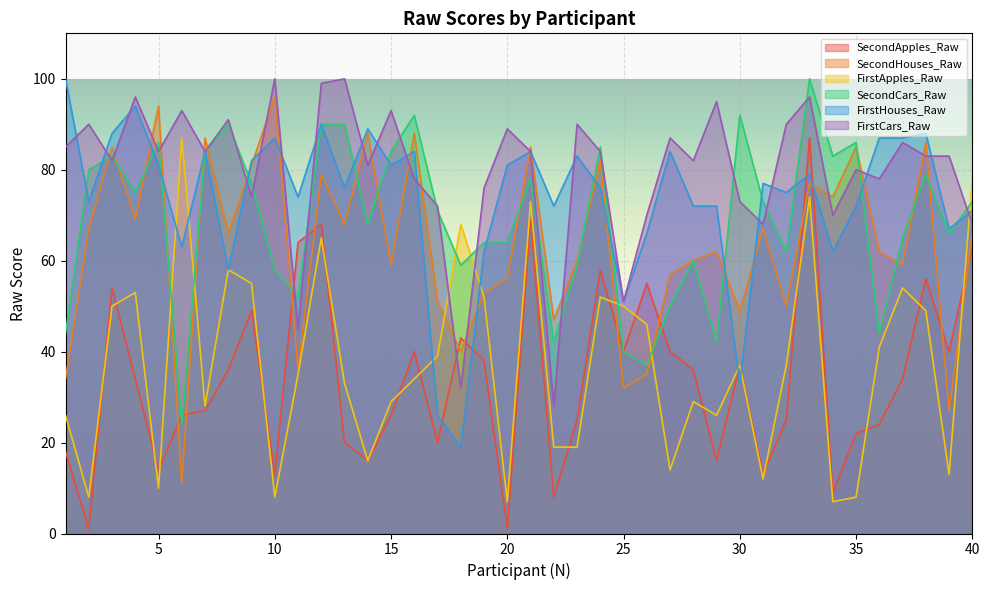

Which category has the lowest value across all series?

2